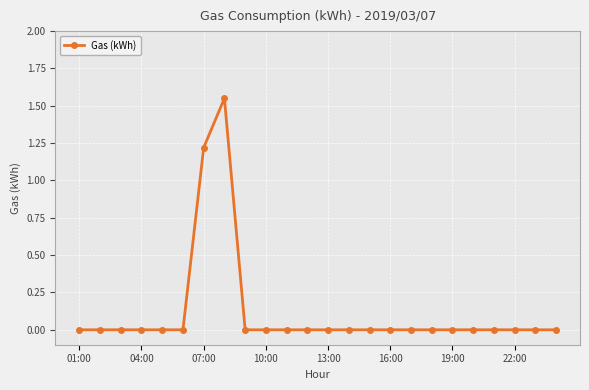

True or false: there are more than 0 points higher than both neighbors.

True